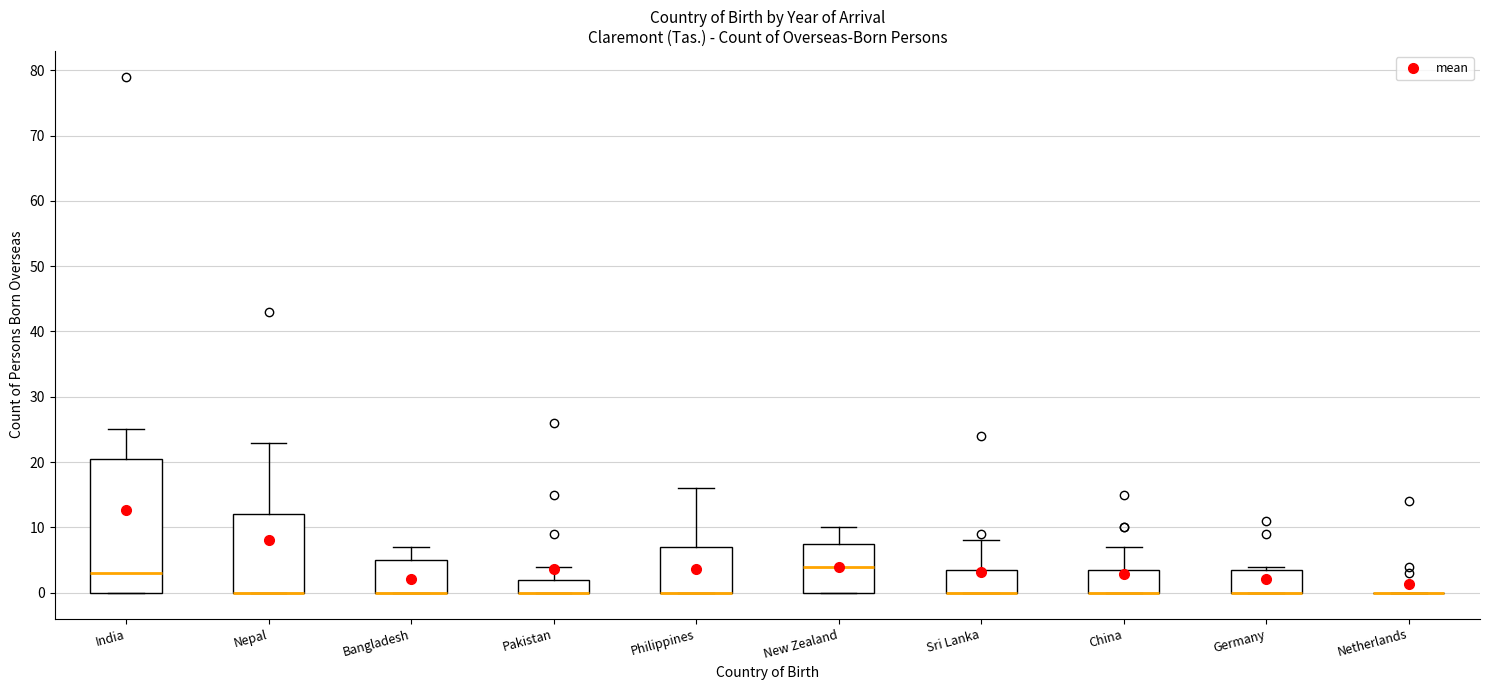

Reading left to right, read every box against the y-axis: the position of its median line, the range the box covers, and the ends of its whiskers. The values are not printed on the chart, so give them approximately, as read against the axis.

India: median 3, box 0 to 21, whiskers 0 to 25
Nepal: median 0 (drawn on the box's lower edge), box 0 to 12, whiskers 0 to 23
Bangladesh: median 0 (drawn on the box's lower edge), box 0 to 5, whiskers 0 to 7
Pakistan: median 0 (drawn on the box's lower edge), box 0 to 2, whiskers 0 to 4
Philippines: median 0 (drawn on the box's lower edge), box 0 to 7, whiskers 0 to 16
New Zealand: median 4, box 0 to 8, whiskers 0 to 10
Sri Lanka: median 0 (drawn on the box's lower edge), box 0 to 4, whiskers 0 to 8
China: median 0 (drawn on the box's lower edge), box 0 to 4, whiskers 0 to 7
Germany: median 0 (drawn on the box's lower edge), box 0 to 4, whiskers 0 to 4 (just above the box's upper edge)
Netherlands: box collapsed to a line at 0, whiskers 0 to 0